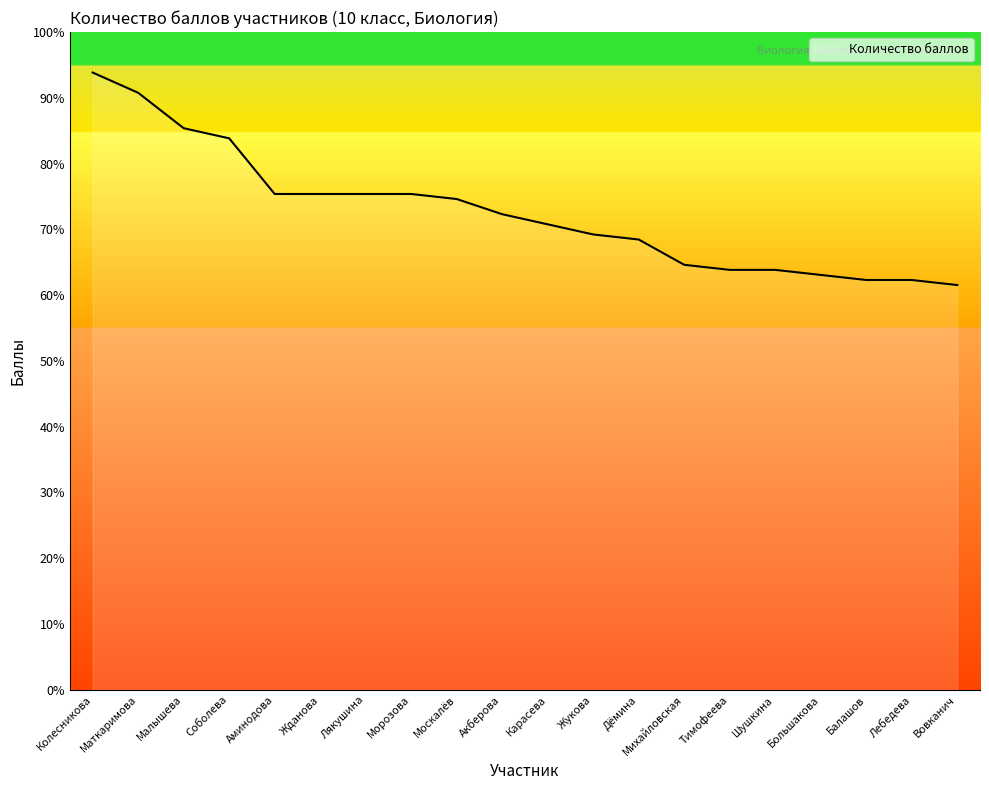

At which label is the value closest to 101?

Аминодова